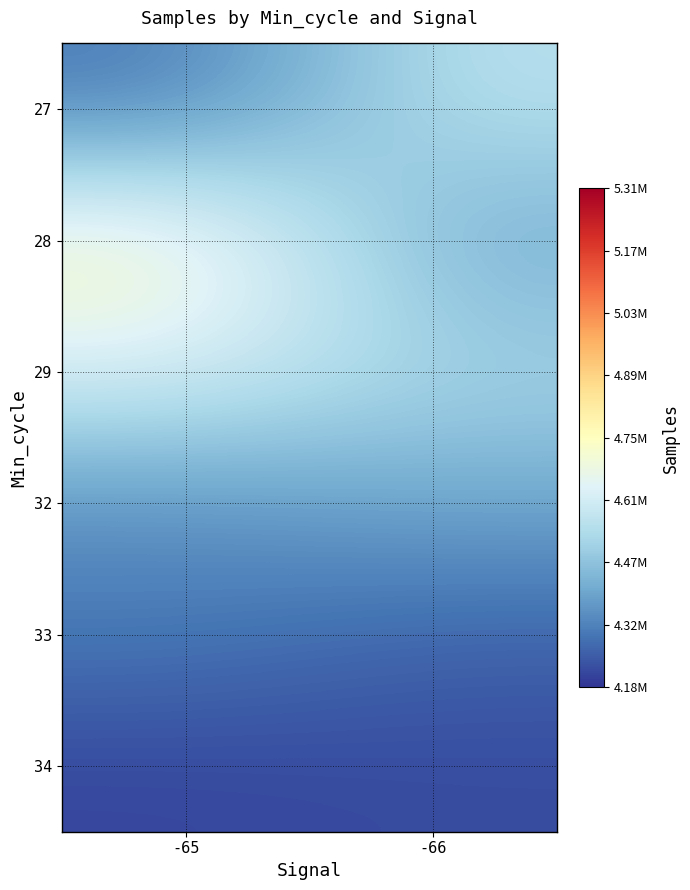

Rank the series by their maximum value, from highest to lowest.

28, 29, 27, 32, 33, 34